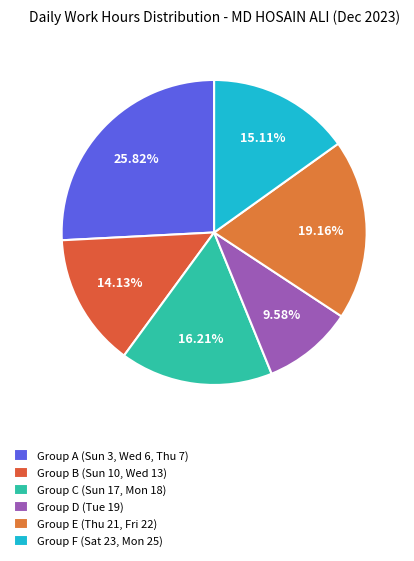

Count the number of slices in the pie.

6